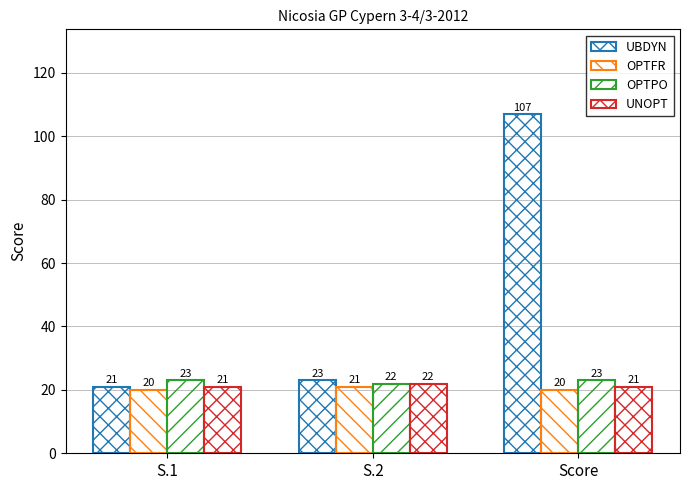

The value of OPTFR at Score is 20. True or false?

True